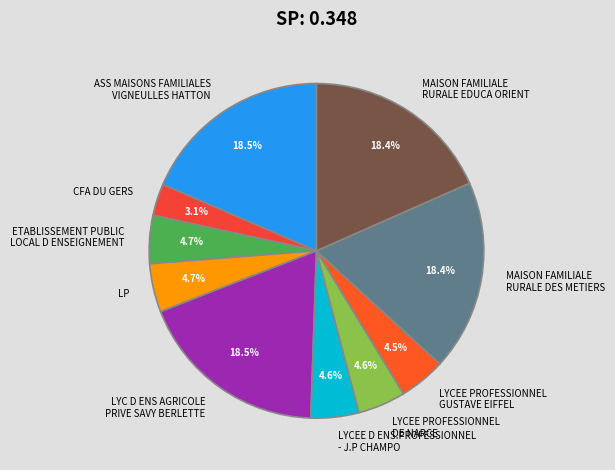

Does any single category account for the majority?

No